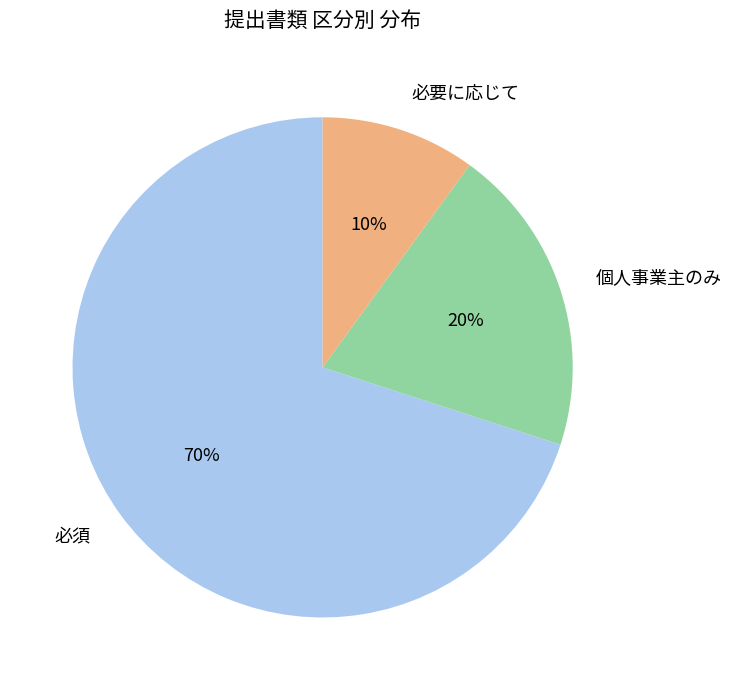

Do 個人事業主のみ and 必須 together represent more than half of the pie?

Yes